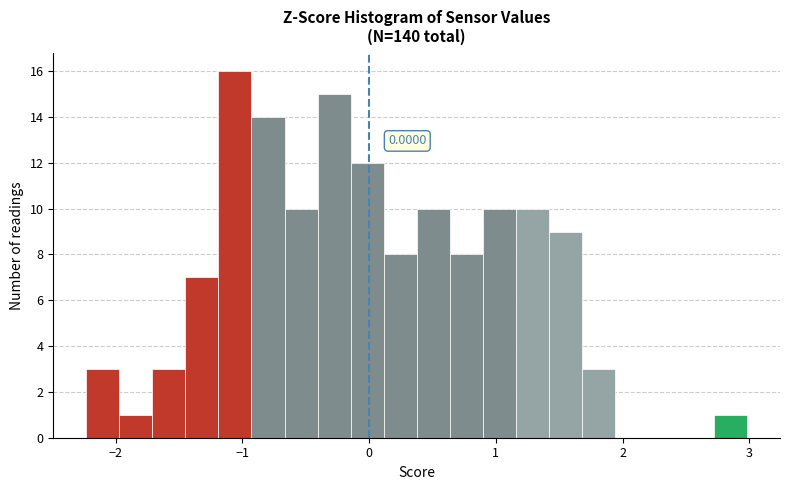

Around what value on the x-axis is the tallest bar? Give the approximate position of its centre, as read against the axis.

-1.1